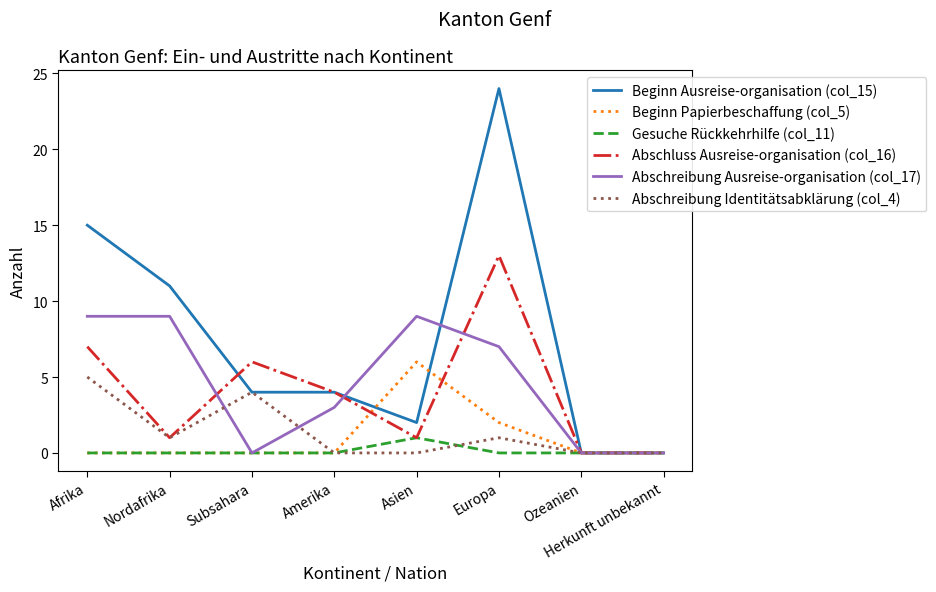

Reading right to left, transcribe all the data shown in this chart.

Beginn Ausreise-organisation (col_15): 0	0	24	2	4	4	11	15
Beginn Papierbeschaffung (col_5): 0	0	2	6	0	0	0	0
Gesuche Rückkehrhilfe (col_11): 0	0	0	1	0	0	0	0
Abschluss Ausreise-organisation (col_16): 0	0	13	1	4	6	1	7
Abschreibung Ausreise-organisation (col_17): 0	0	7	9	3	0	9	9
Abschreibung Identitätsabklärung (col_4): 0	0	1	0	0	4	1	5